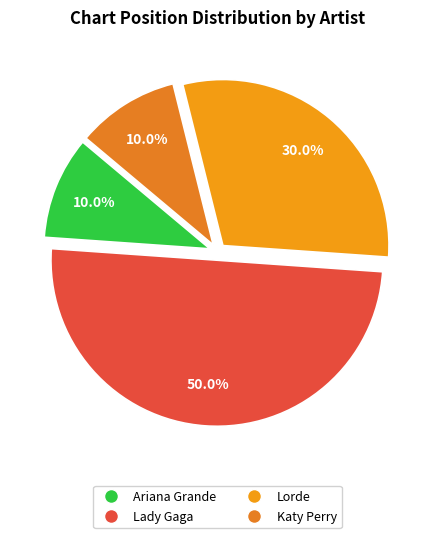

Is the sum of Lorde and Katy Perry greater than half?

No